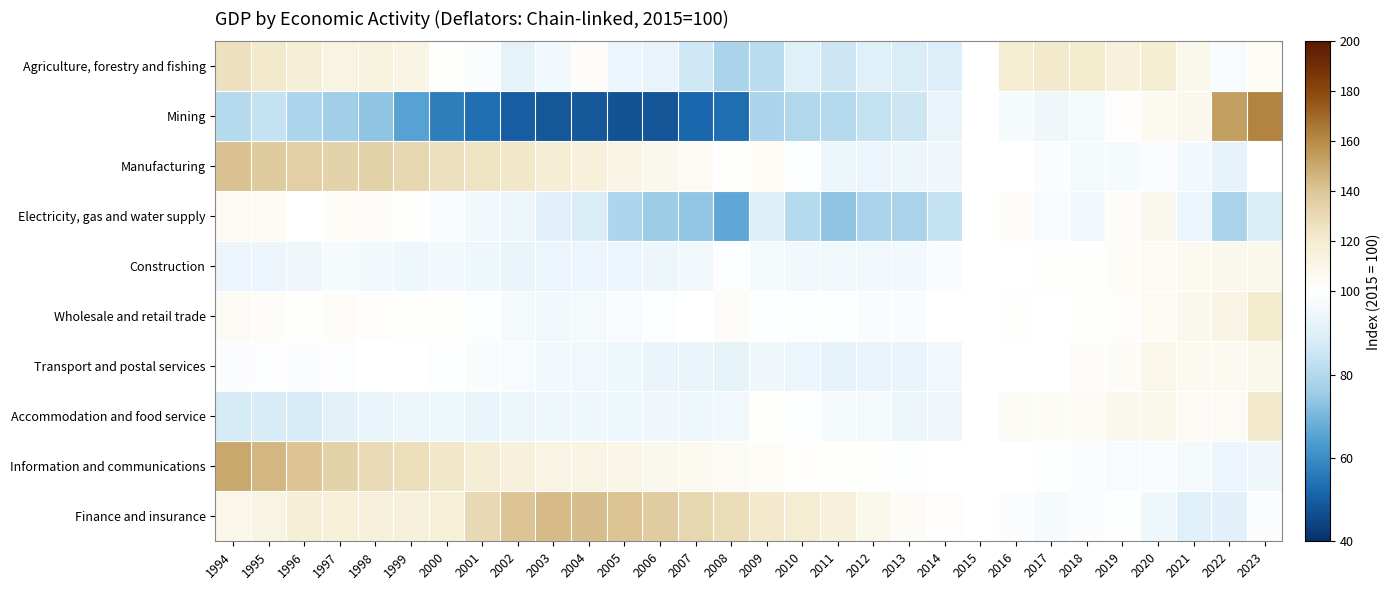

Which series has the widest spread of values?

Mining